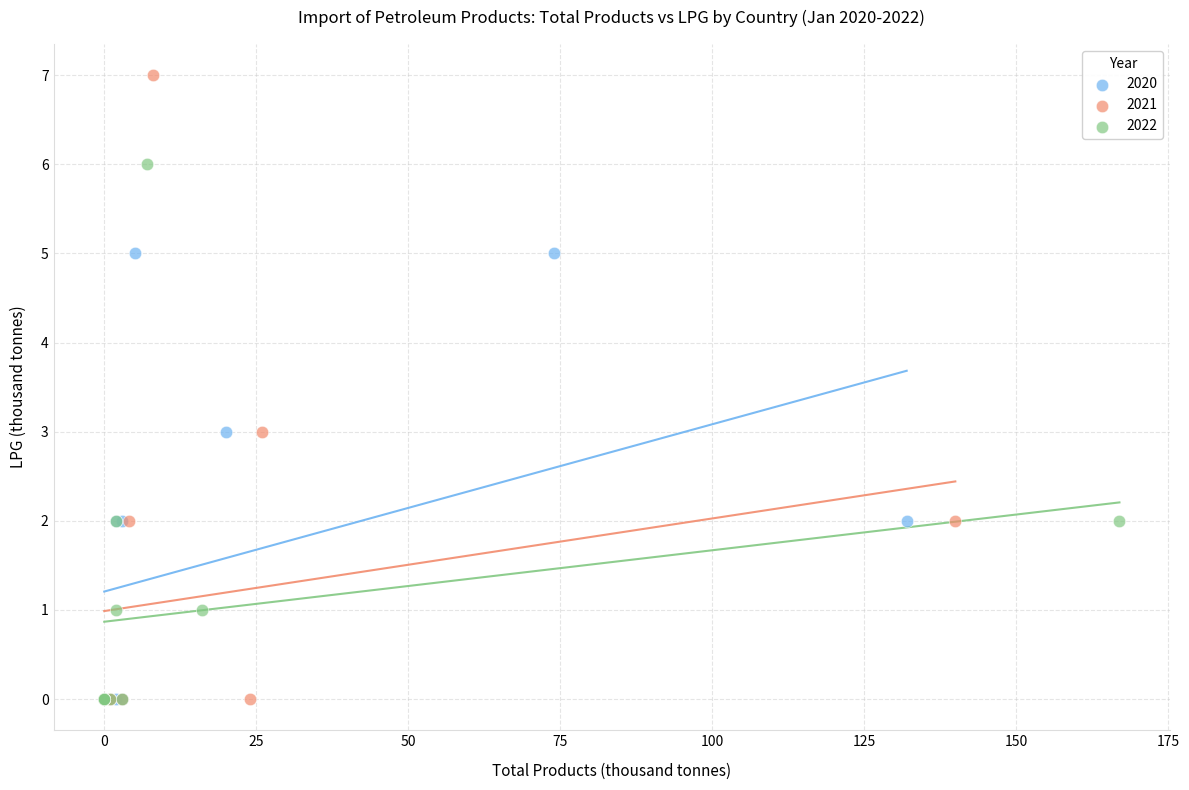

What are all the series names shown in the legend?

2020, 2021, 2022